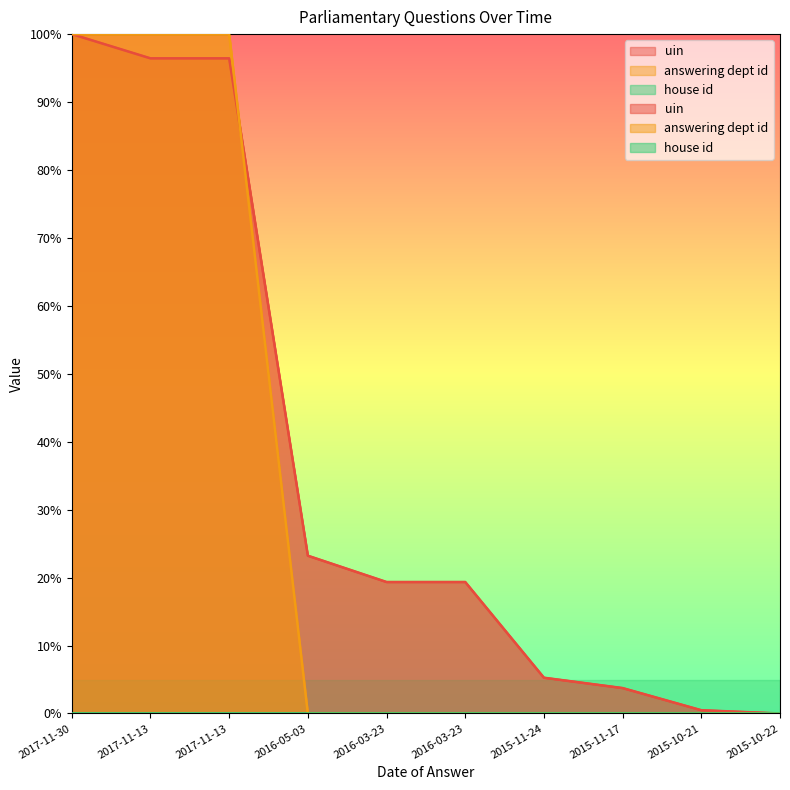

Does the chart display data point markers on the line(s)?

No